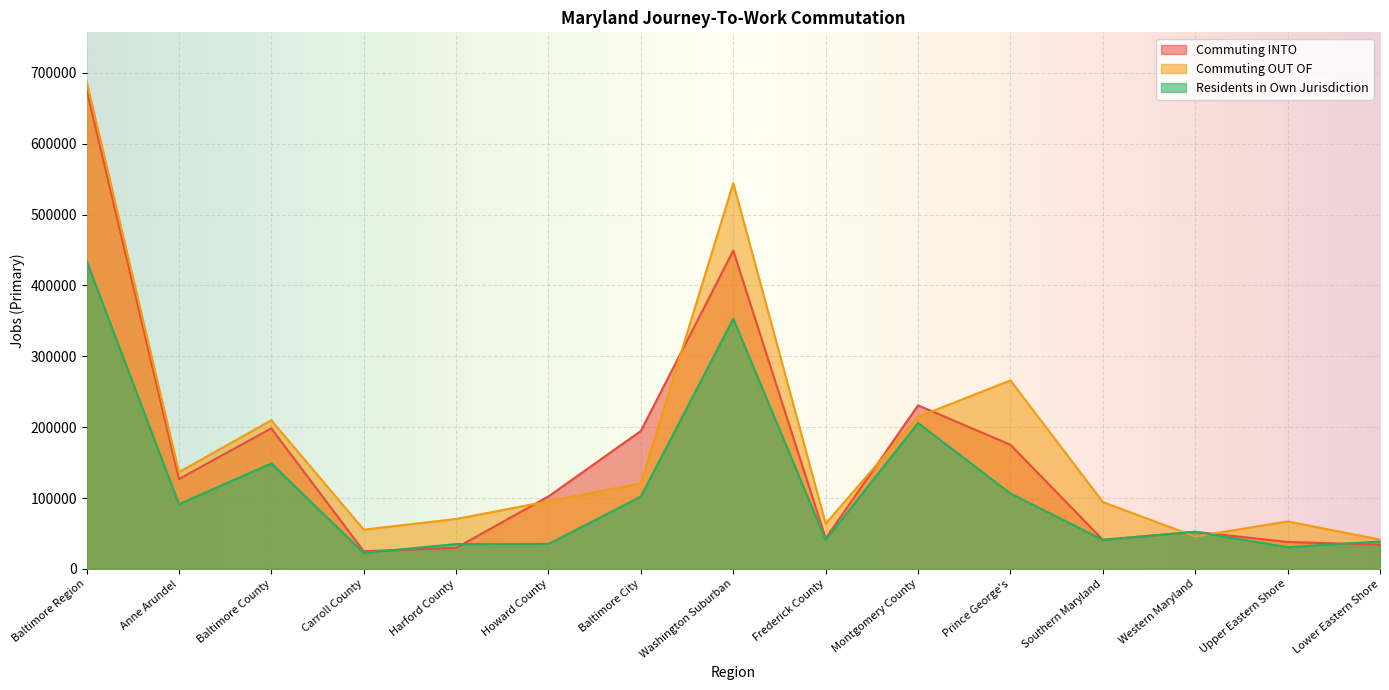

At which label is Commuting INTO closest to 350852?

Washington Suburban